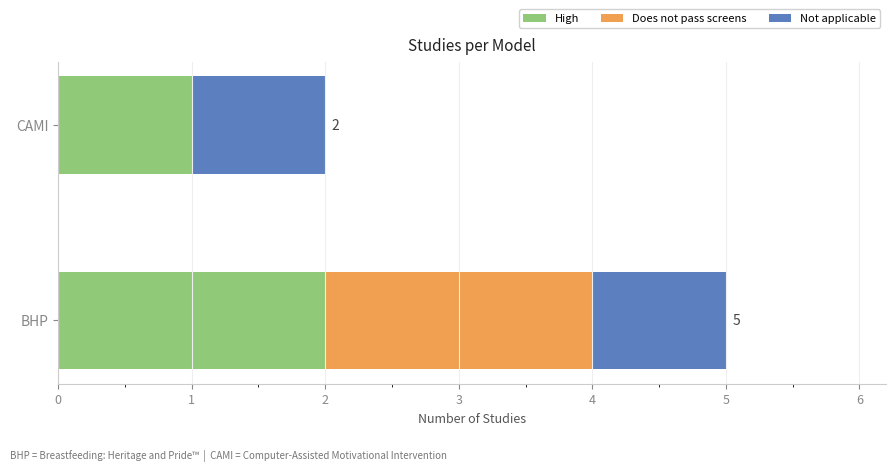

What is the sum of all High values?

3